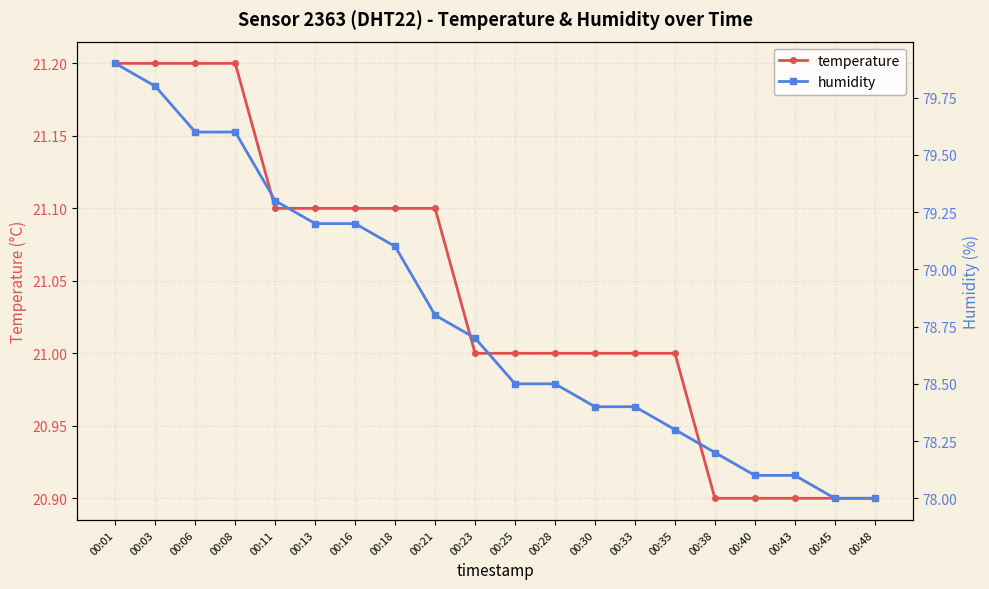

How many distinct data groups are displayed?

2